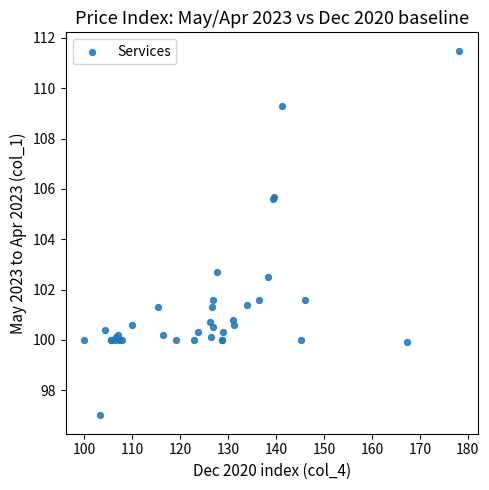

What Y value in the scatter plot is closest to 104?

102.7